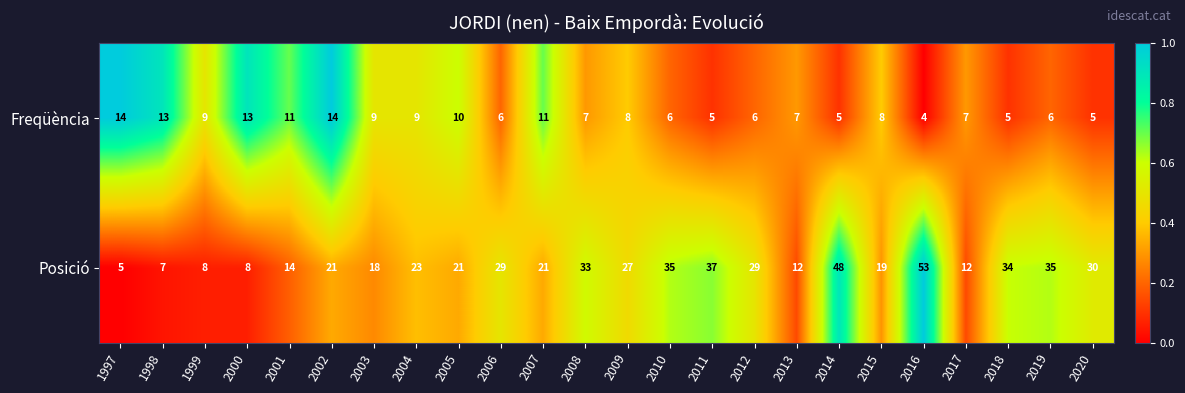

At which category is the sum across all series the highest?

2016